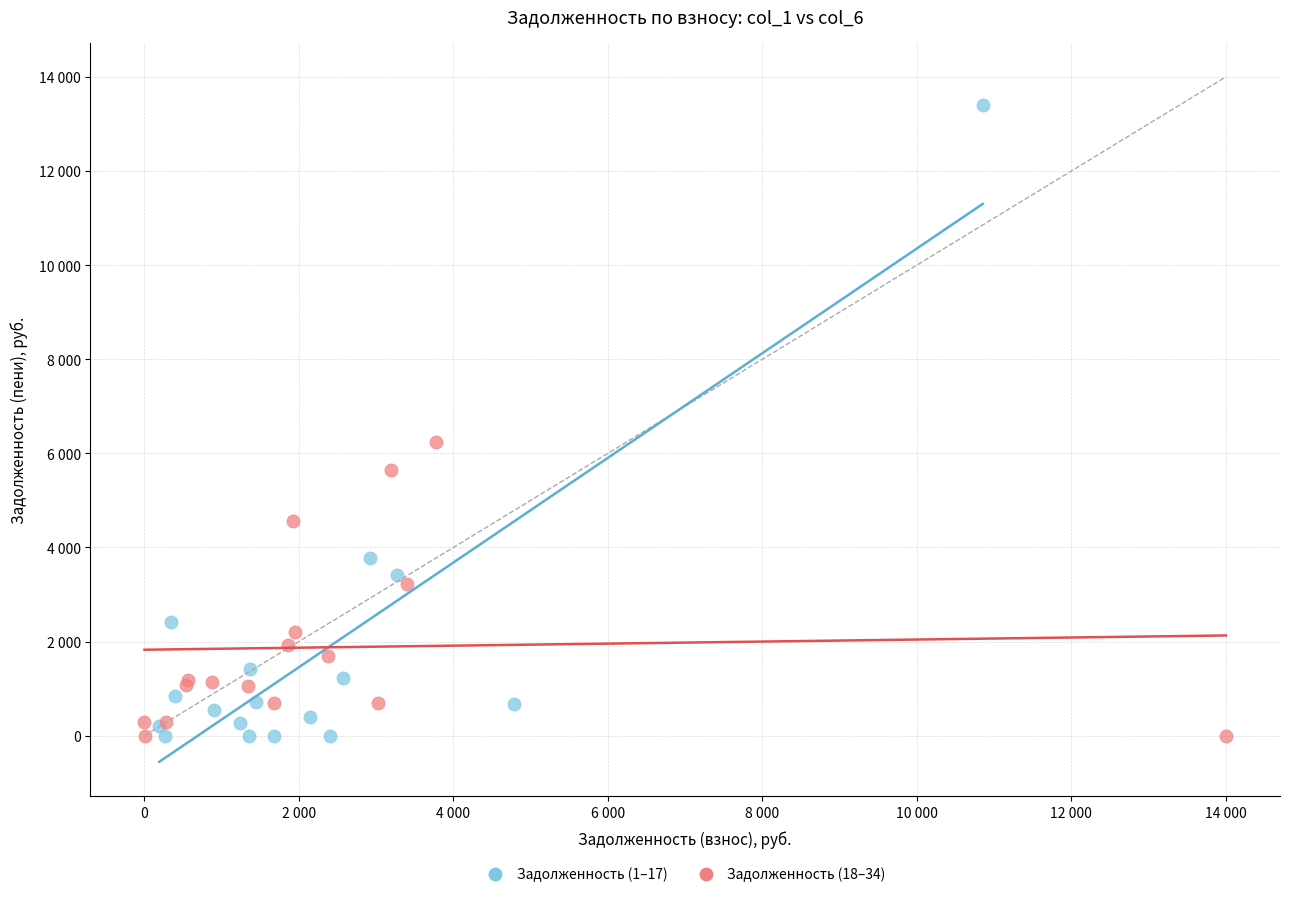

What are all the series names shown in the legend?

Задолженность (1–17), Задолженность (18–34)